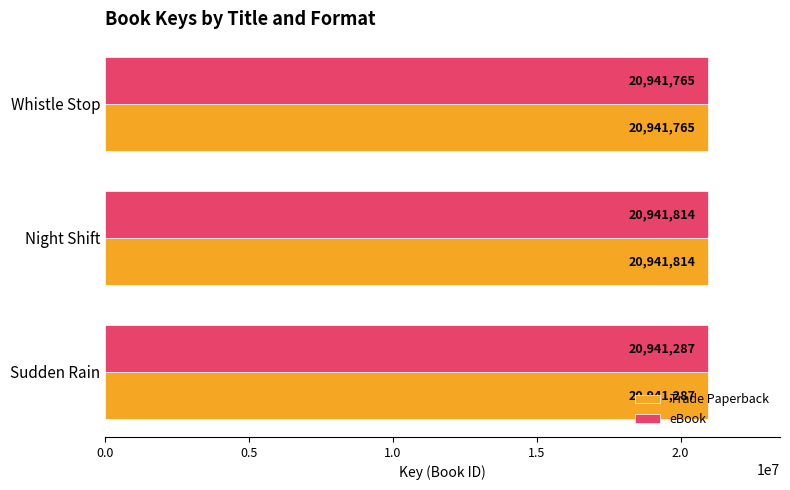

At which category is the sum across all series the highest?

Night Shift